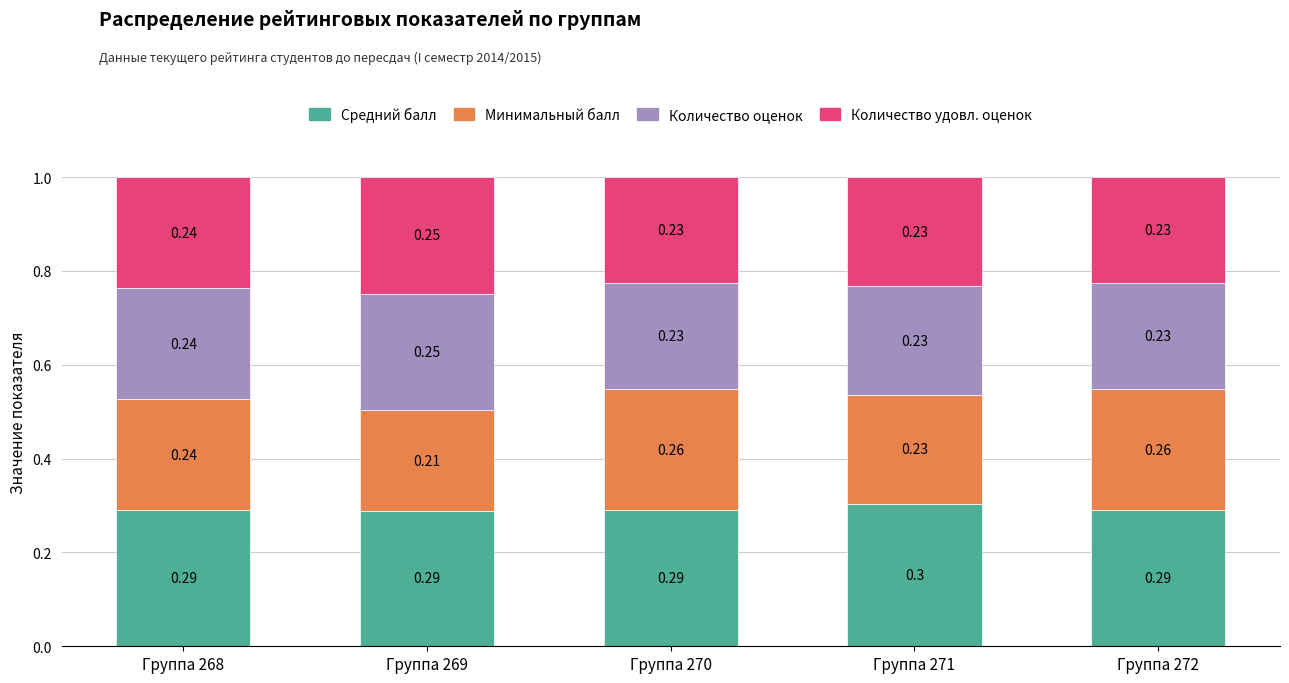

Are the bars grouped side by side (vs. stacked)?

No